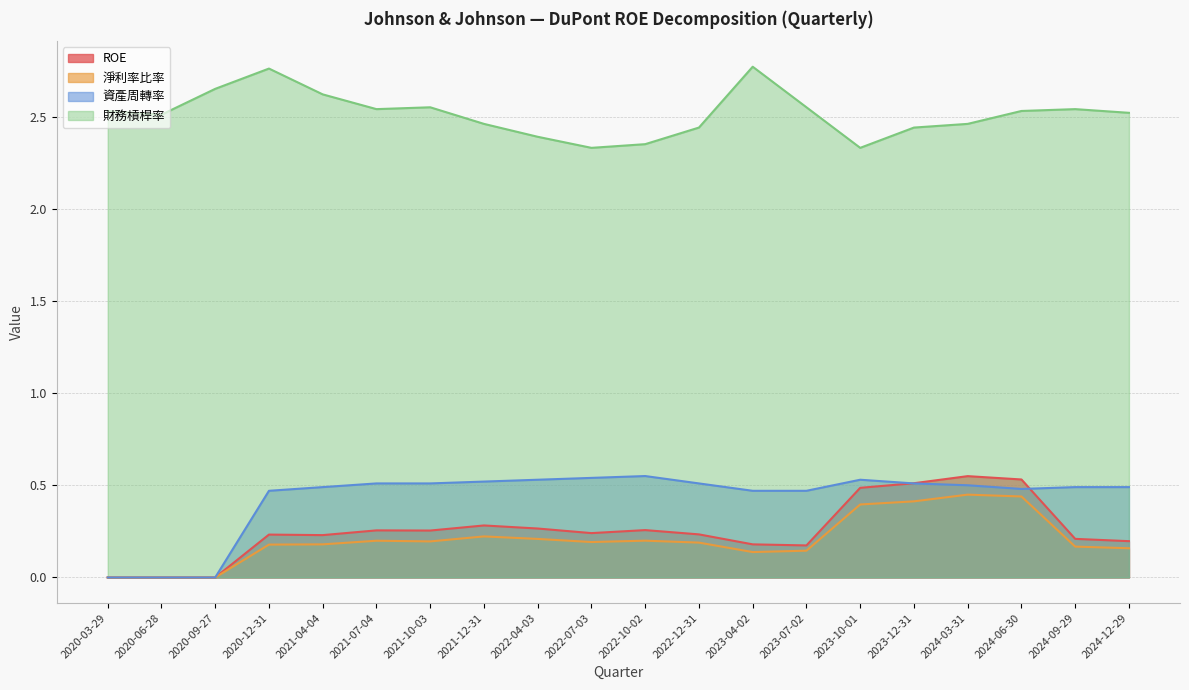

True or false: 資產周轉率 has a value of 0.5 at 2023-12-31.

True